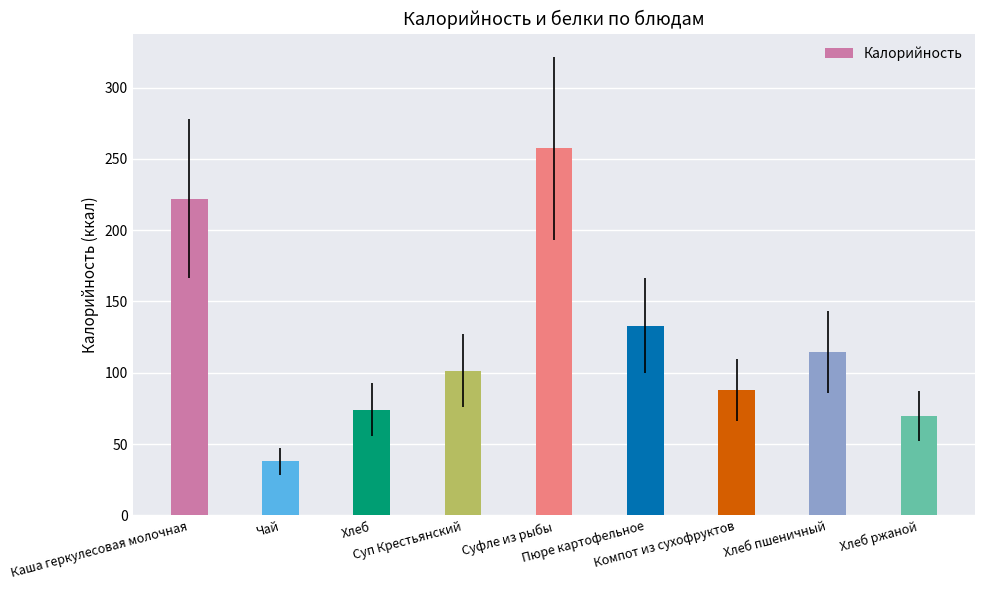

The chart shows a value of 131.9 at Компот из сухофруктов. True or false?

False